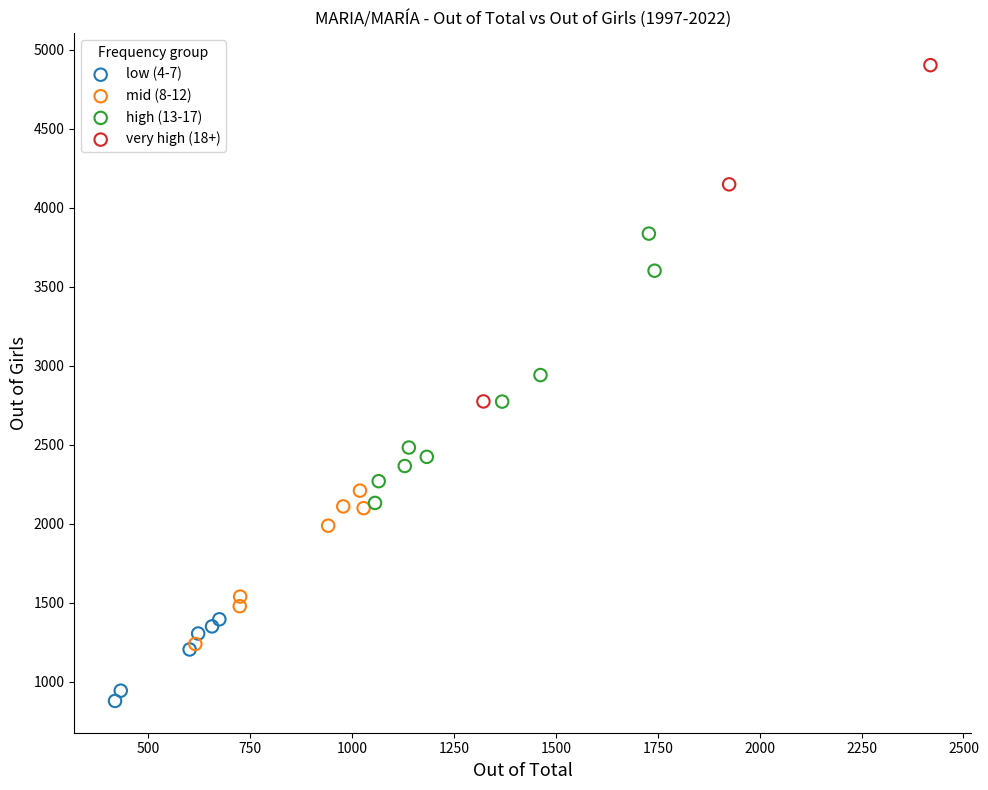

Which series reaches the minimum Y coordinate?

low (4-7)